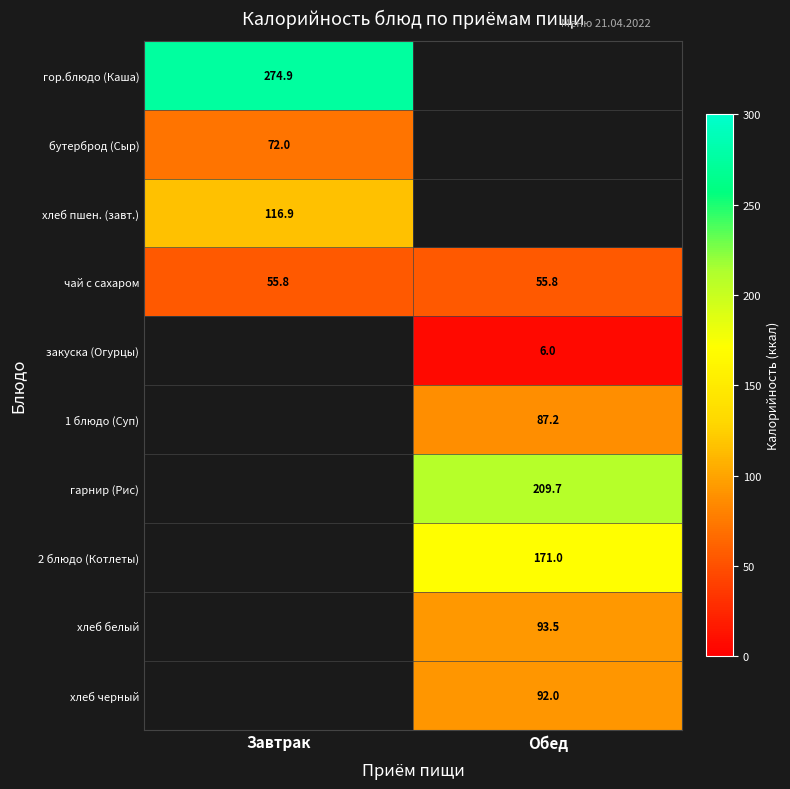

The value of 1 блюдо (Суп) at Обед is 87.2. True or false?

True